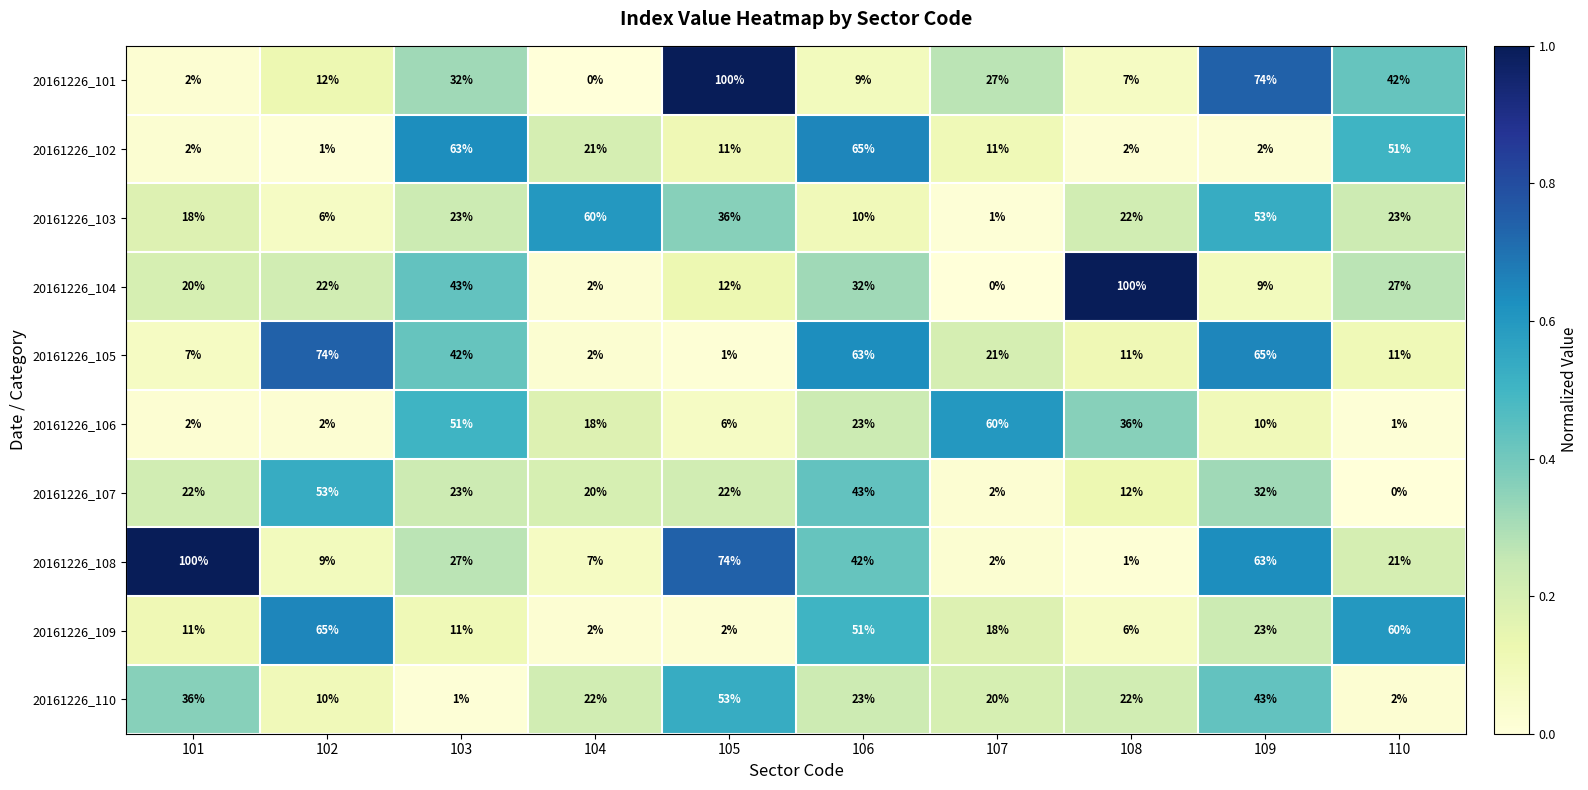

What is the difference between the highest and lowest values at 105?

99